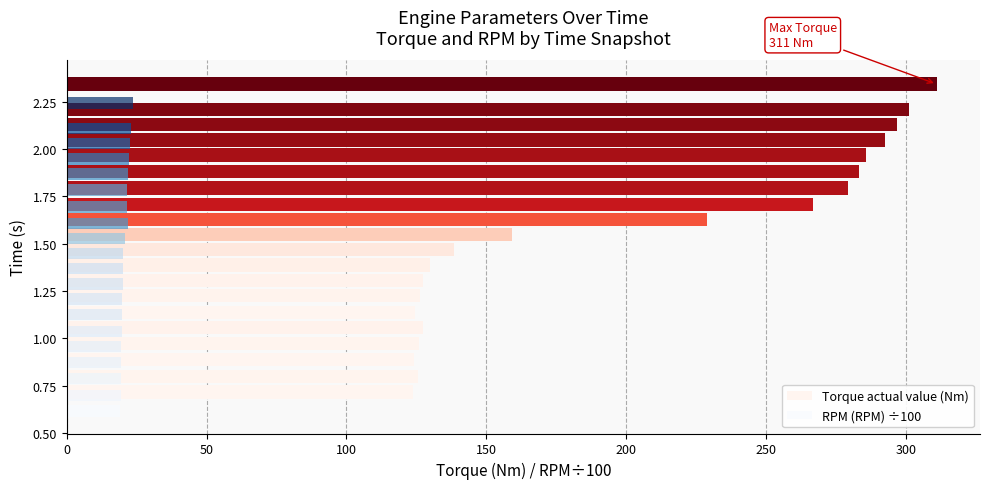

What is the difference between the maximum and minimum values in the Torque actual value (Nm) series?

187.0